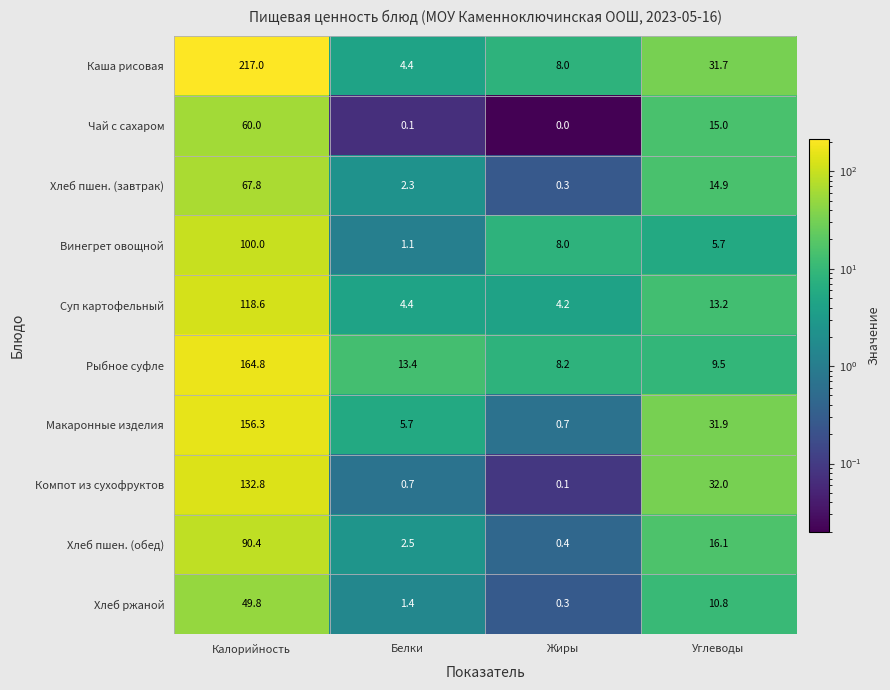

The Суп картофельный series shows 168.4 at Калорийность. True or false?

False